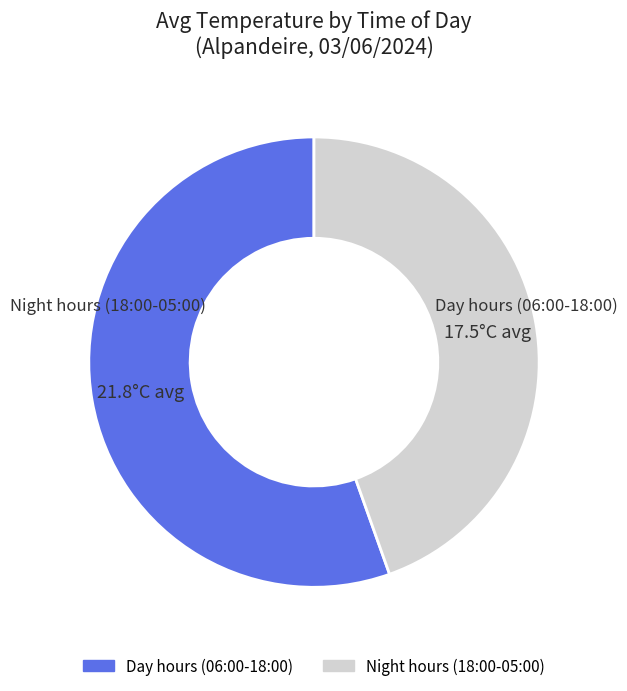

Does any single category account for the majority?

Yes